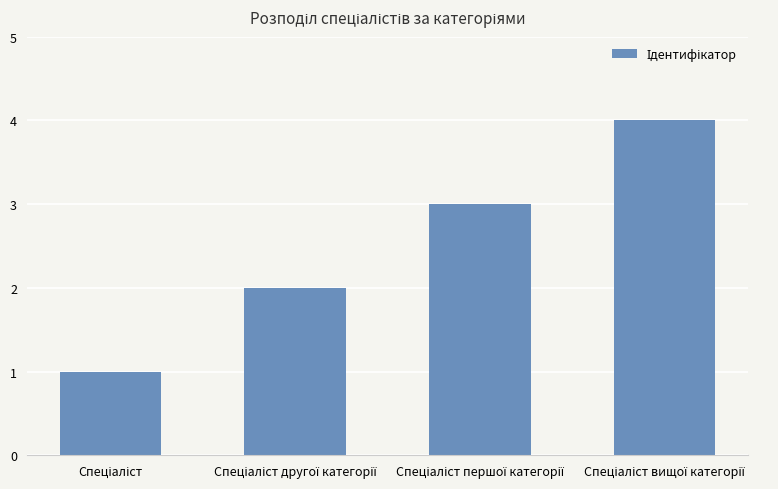

Count the values in the range 2 to 4.

3